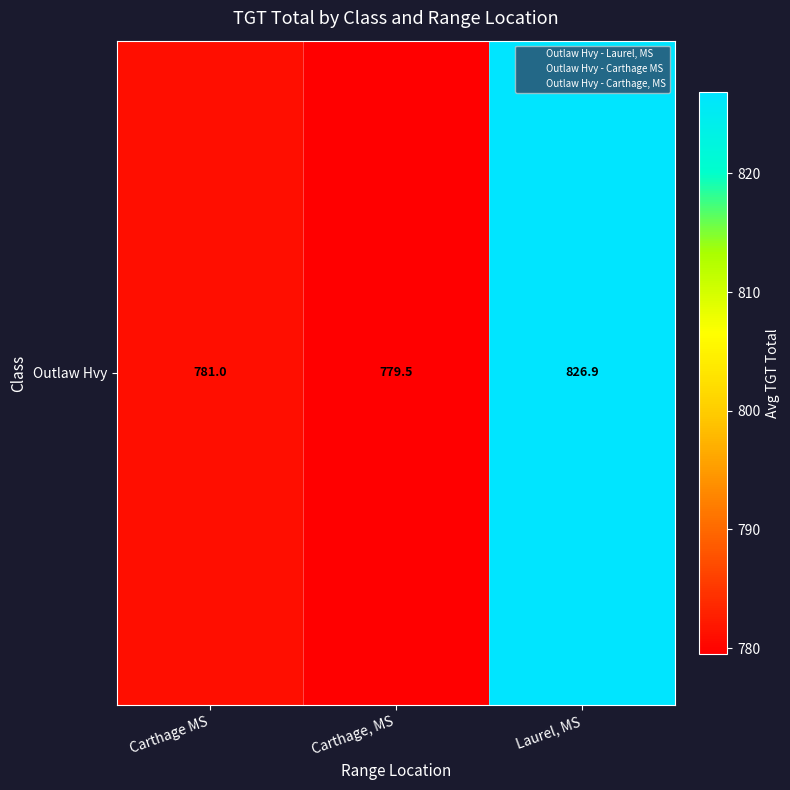

What is the maximum value shown in the chart?

826.9